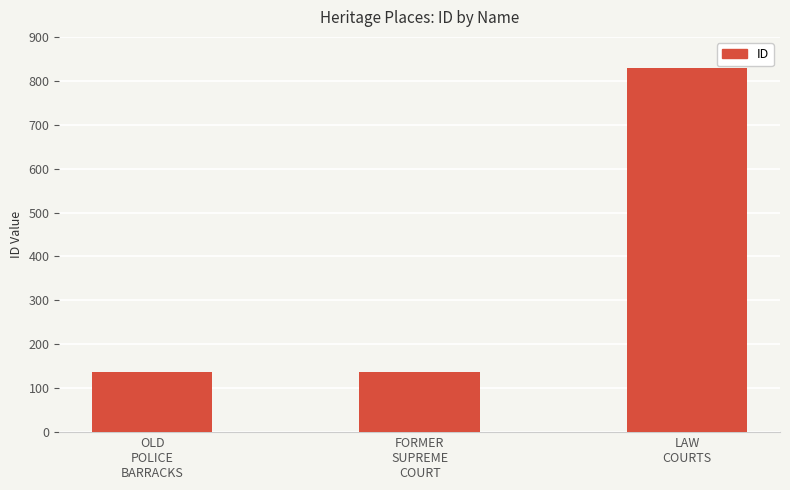

What is the label of the 2nd bar from the left?

FORMER
SUPREME
COURT